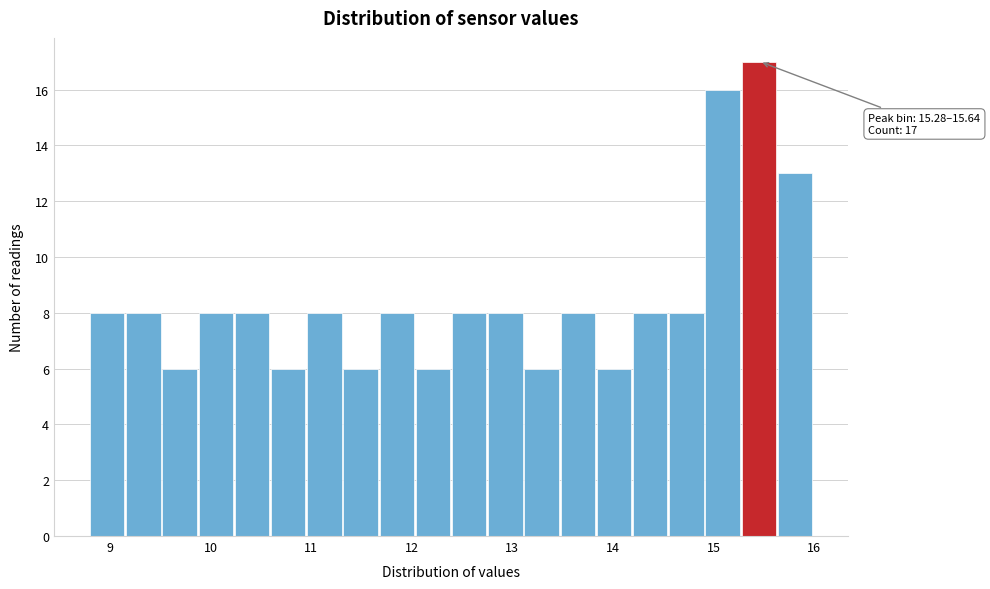

Read against the x-axis, roughly where is the centre of the tallest bar?

15.5